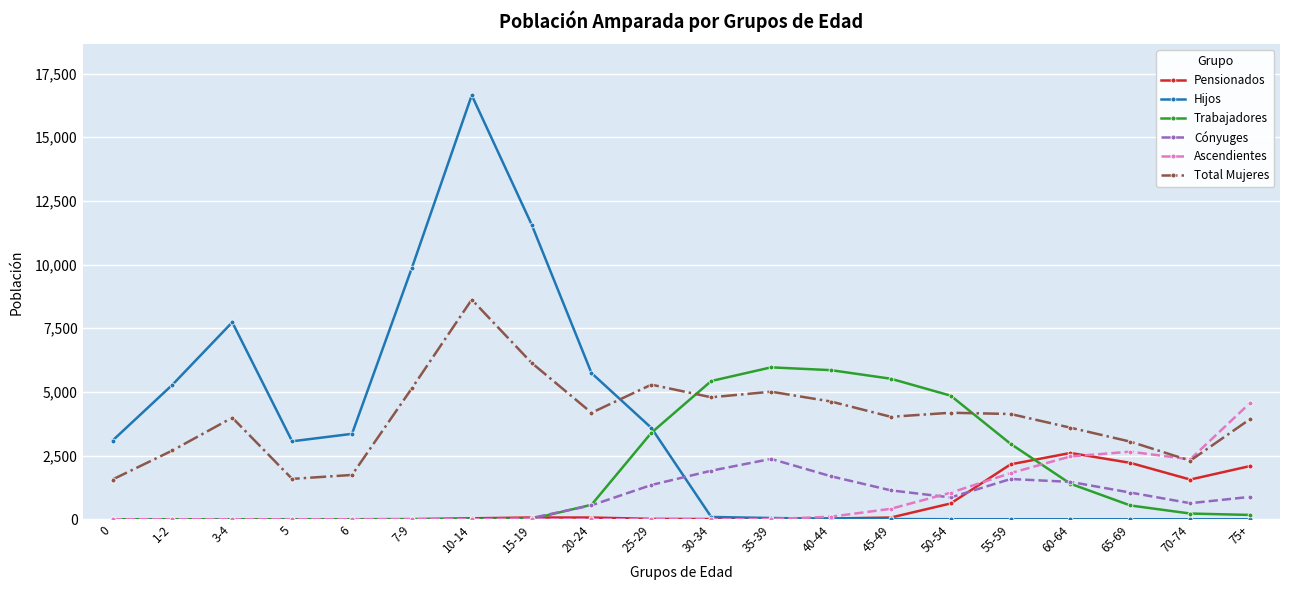

Rank the series by their maximum value, from highest to lowest.

Hijos, Total Mujeres, Trabajadores, Ascendientes, Pensionados, Cónyuges